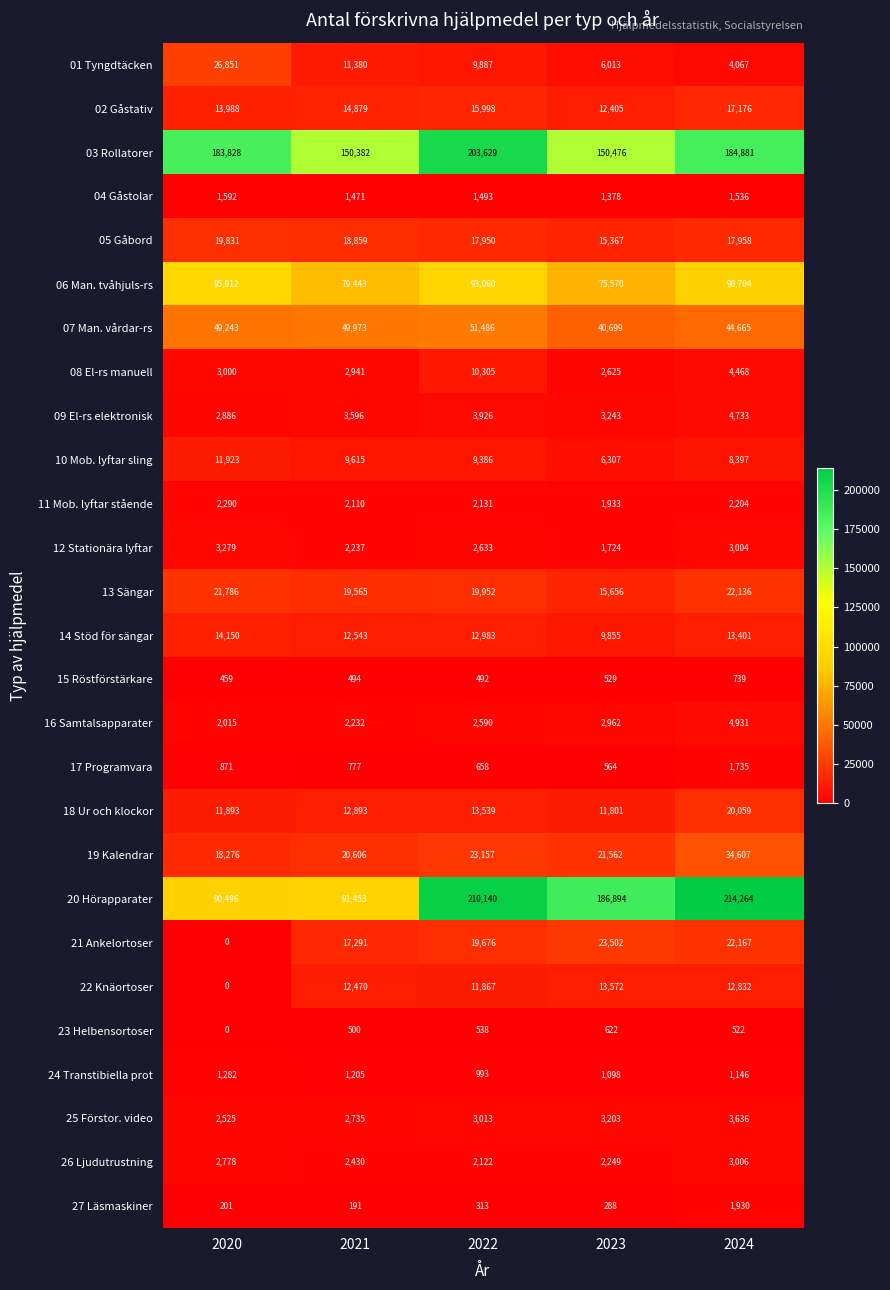

True or false: 22 Knäortoser has a value of 12832 at 2024.

True